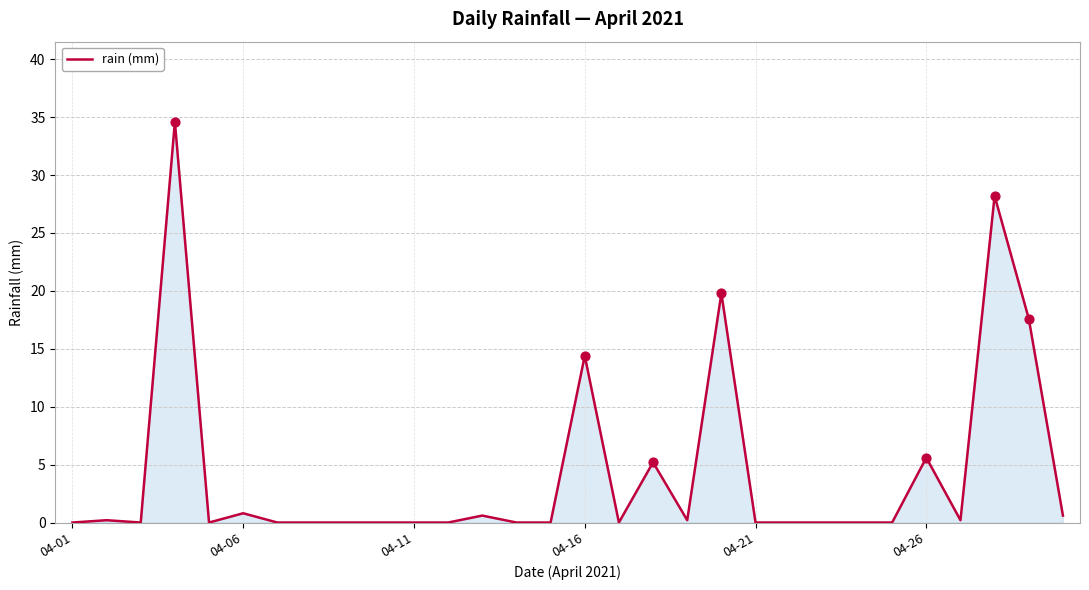

What is the difference between the maximum and minimum values?

34.6